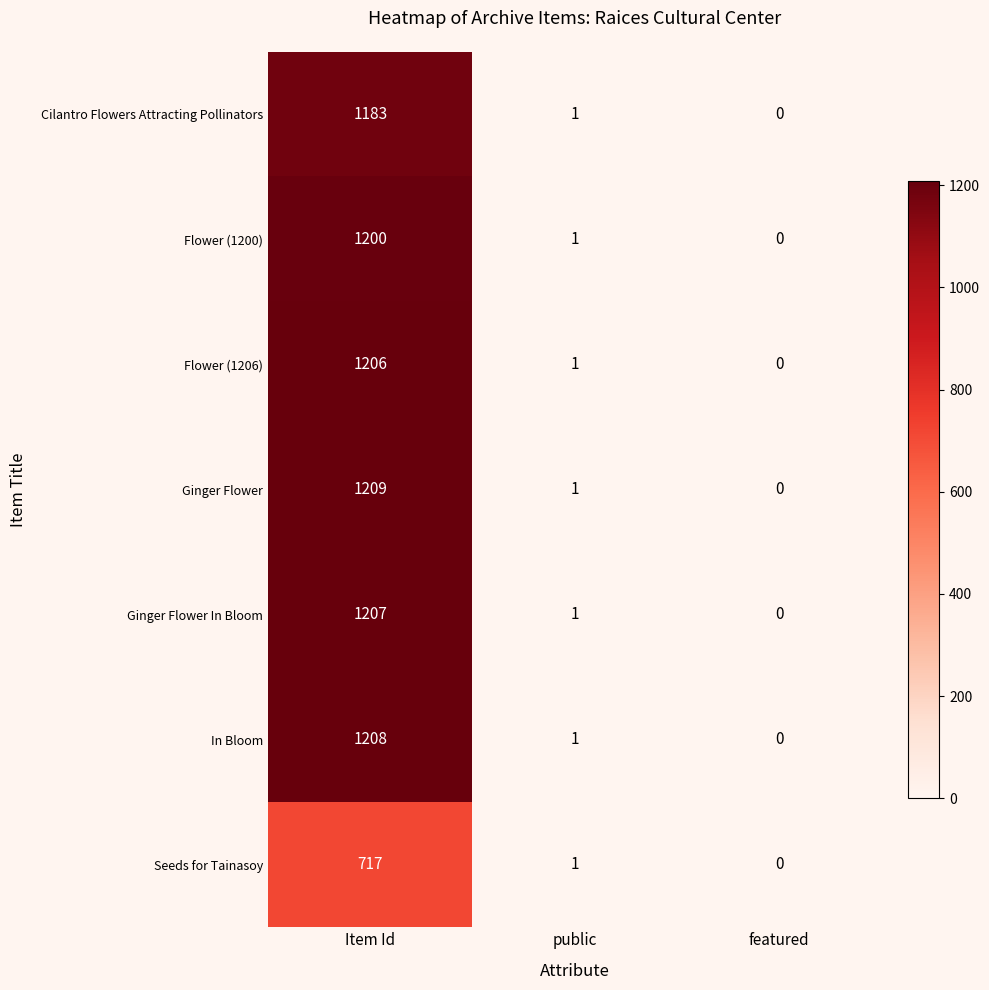

True or false: Flower (1200) has a value of 2 at public.

False